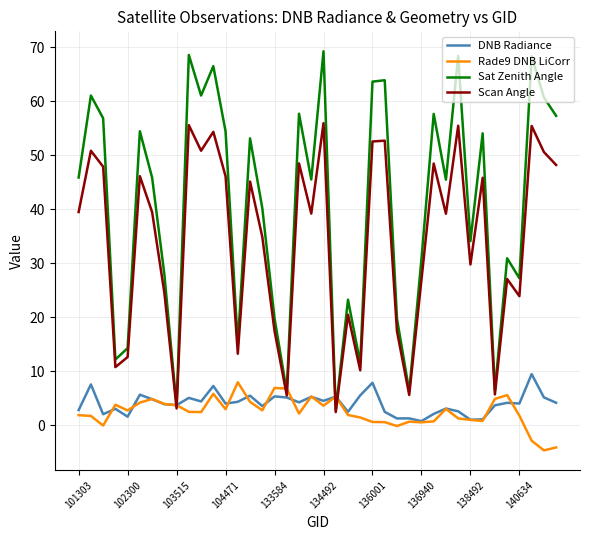

Which series has the widest spread of values?

Sat Zenith Angle